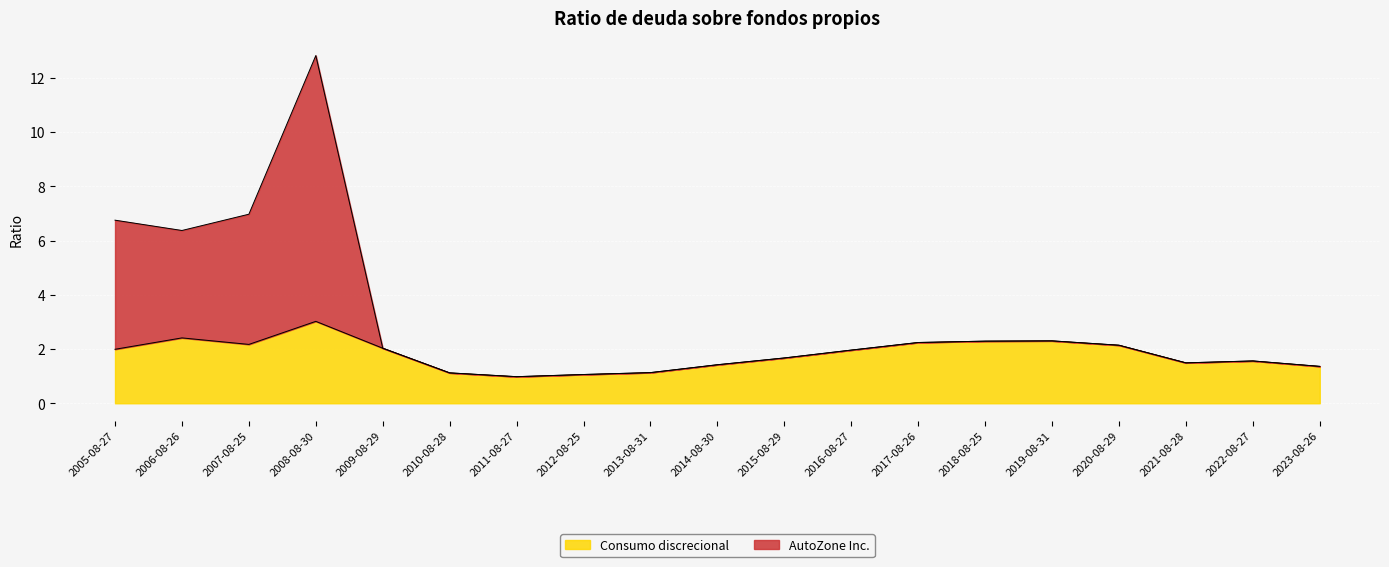

True or false: Consumo discrecional and AutoZone Inc. cross at least once.

False